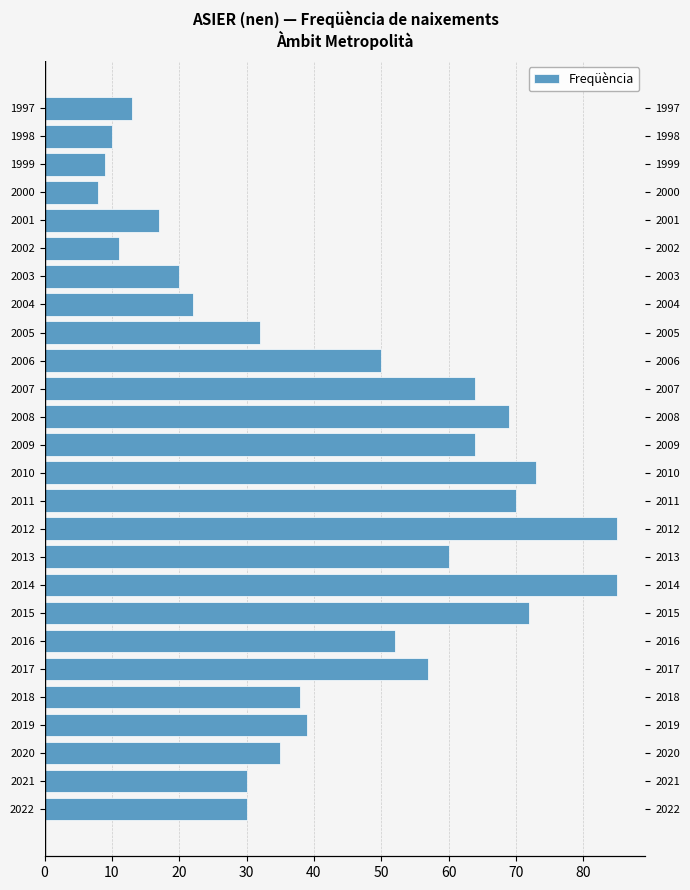

Are the bars grouped side by side (vs. stacked)?

No